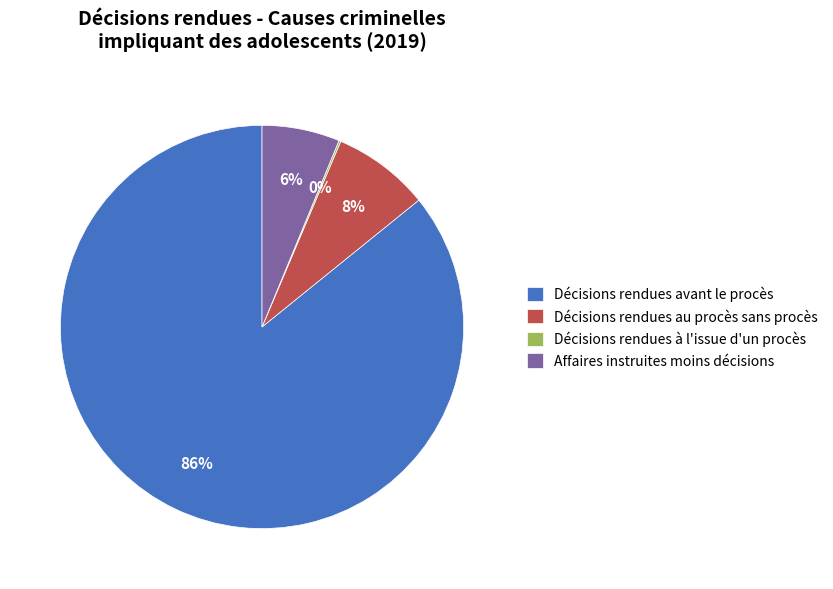

To the nearest percent, what percentage of the pie is Décisions rendues au procès sans procès?

8%